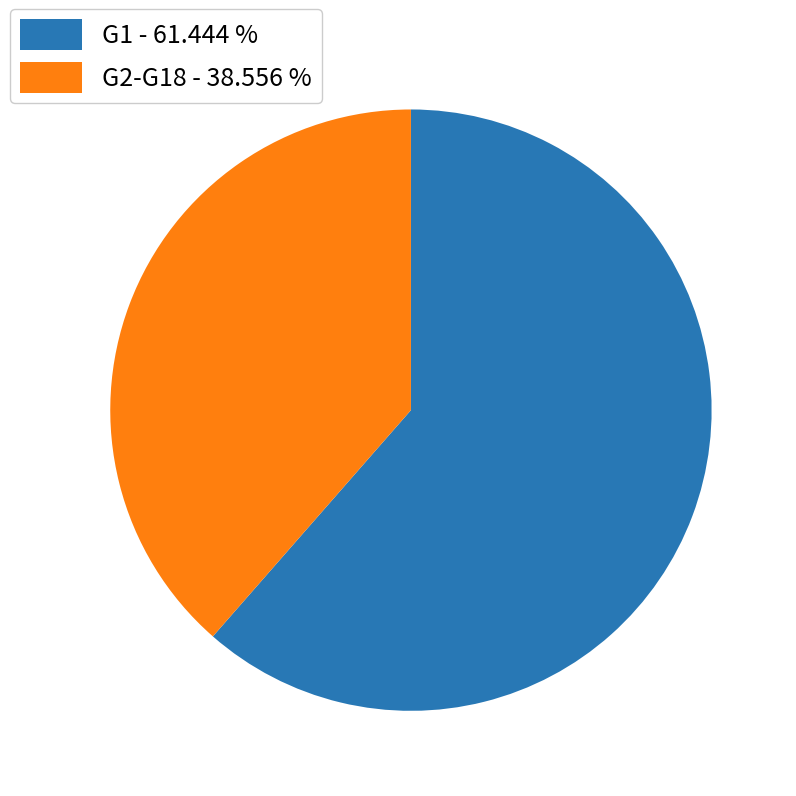

Which has a higher value, G1 - 61.444 % or G2-G18 - 38.556 %?

G1 - 61.444 %